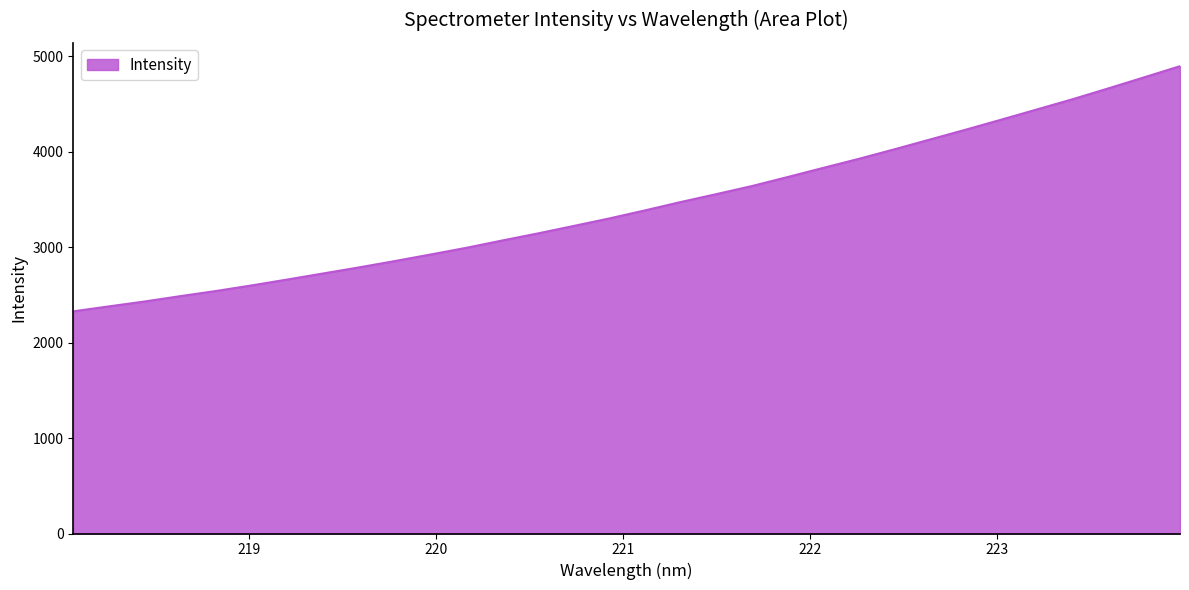

Count the number of categories in the chart.

32